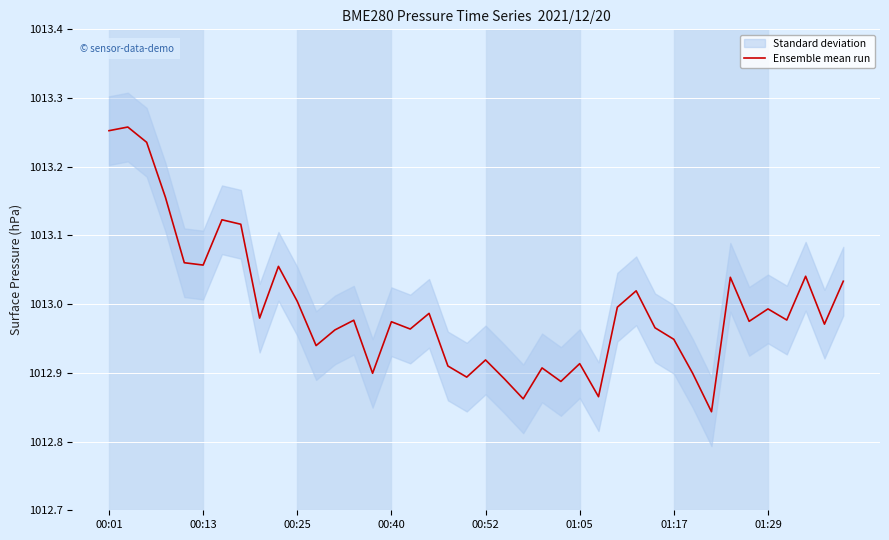

The value at 39 is 1013.0. True or false?

True